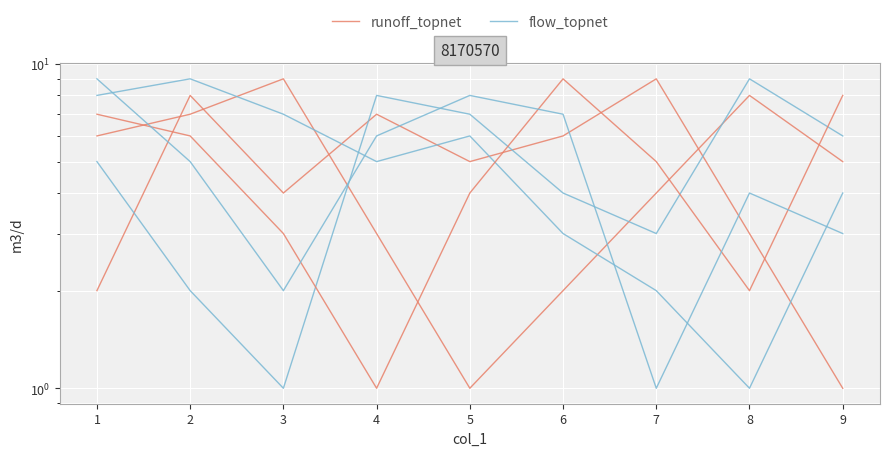

Which series has the largest range (max minus min)?

runoff_topnet